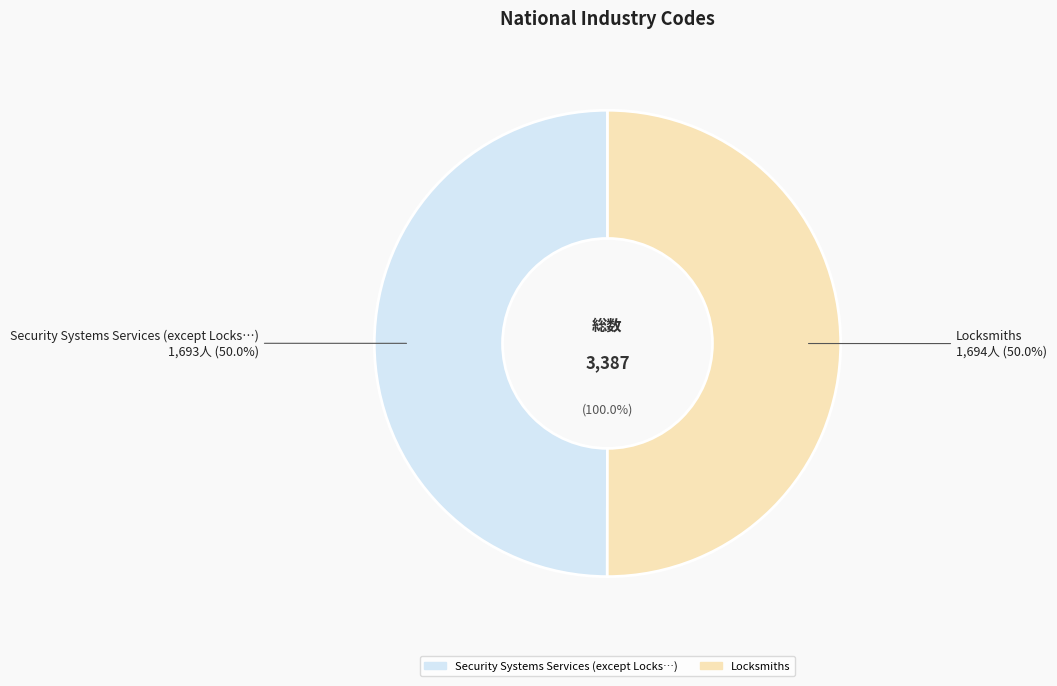

Do 561622 and 561621 together represent more than half of the pie?

Yes